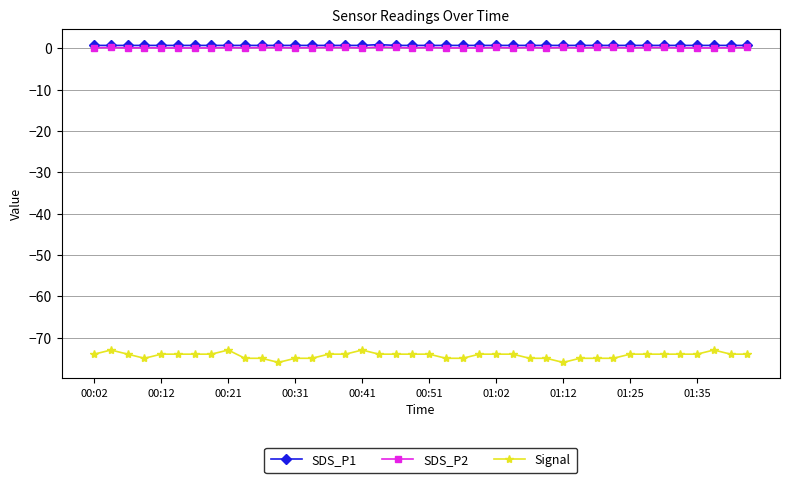

True or false: SDS_P2 and SDS_P1 intersect in this chart.

False